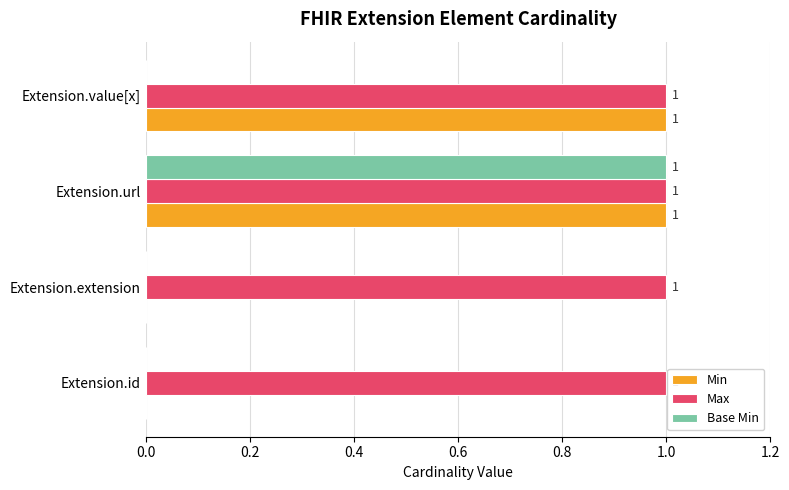

Between Extension.url and Extension.value[x], which series saw the biggest shift?

Base Min